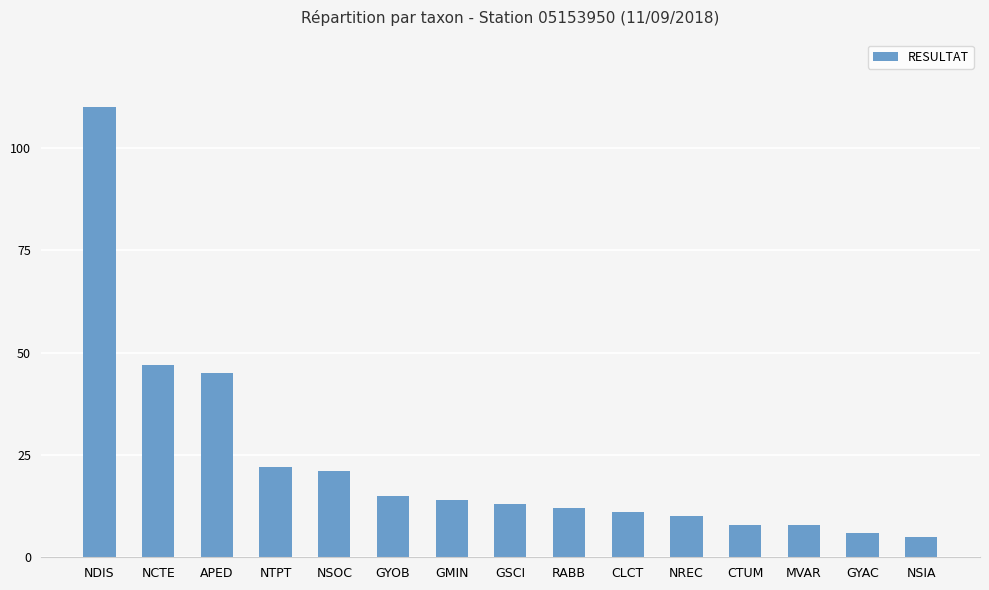

What is the label of the 3rd bar from the right?

MVAR